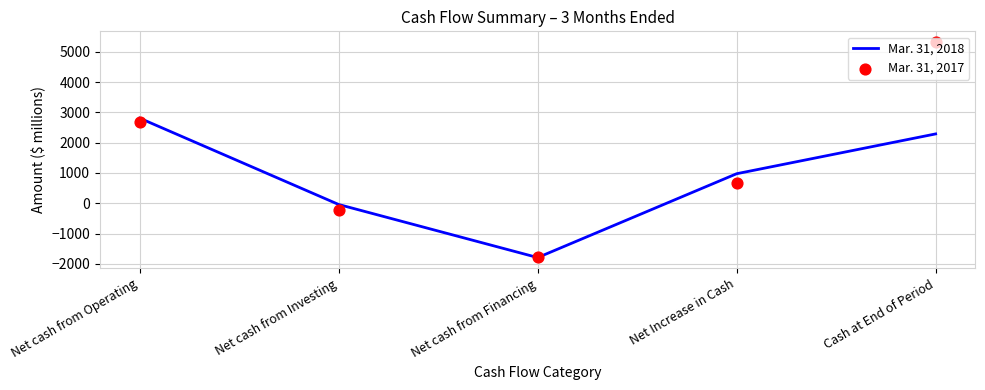

Which series has the largest total across all categories?

Mar. 31, 2017